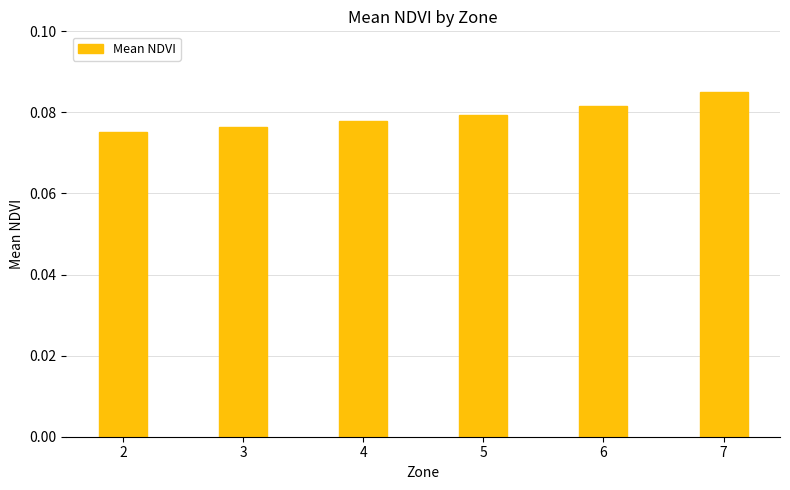

True or false: the data shows 0.0 at 5.

False